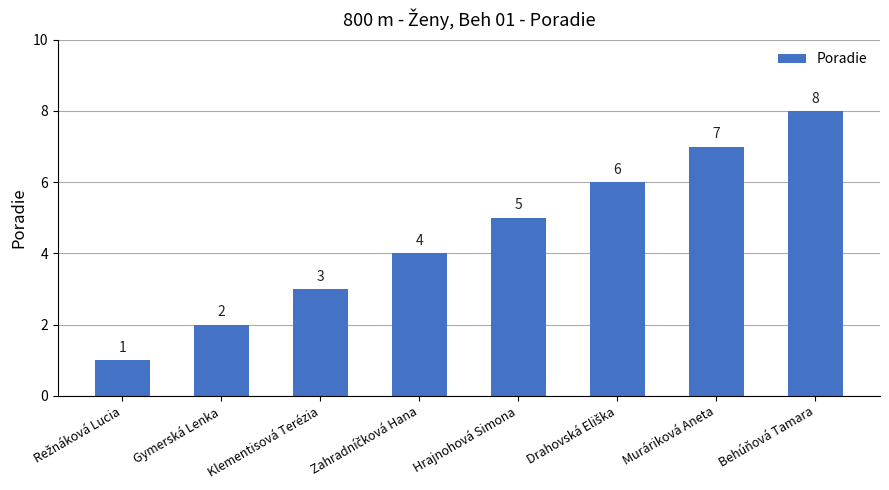

Count the values in the range 3 to 7.

5